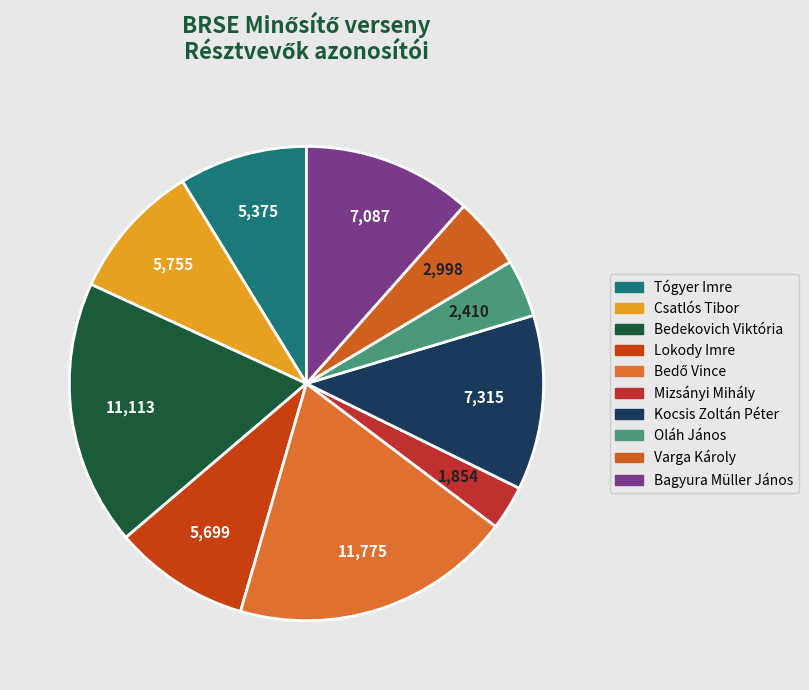

To the nearest percent, what percentage of the pie is Varga Károly?

5%